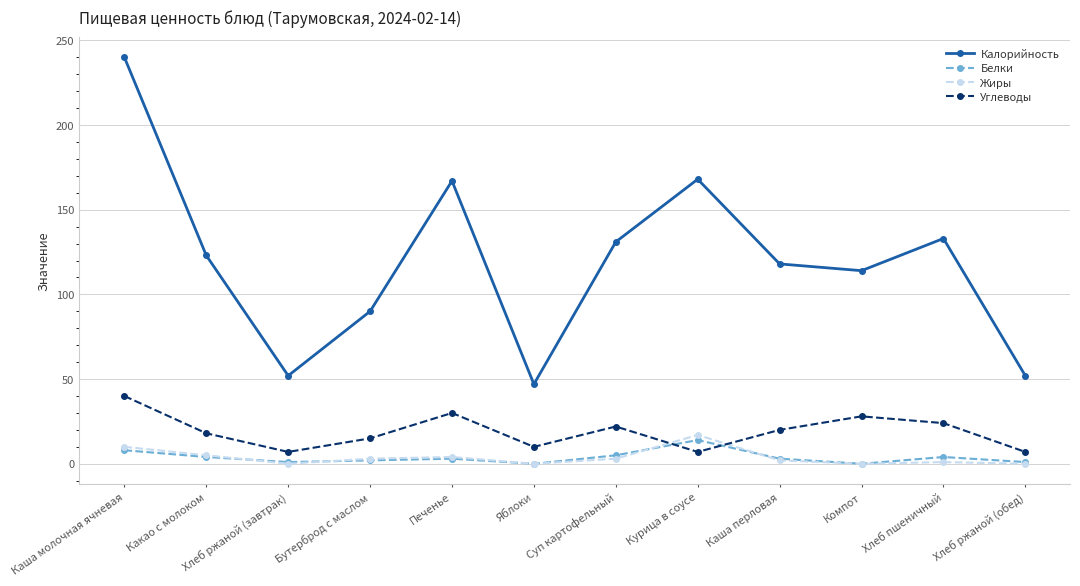

The value of Углеводы at Печенье is 16. True or false?

False